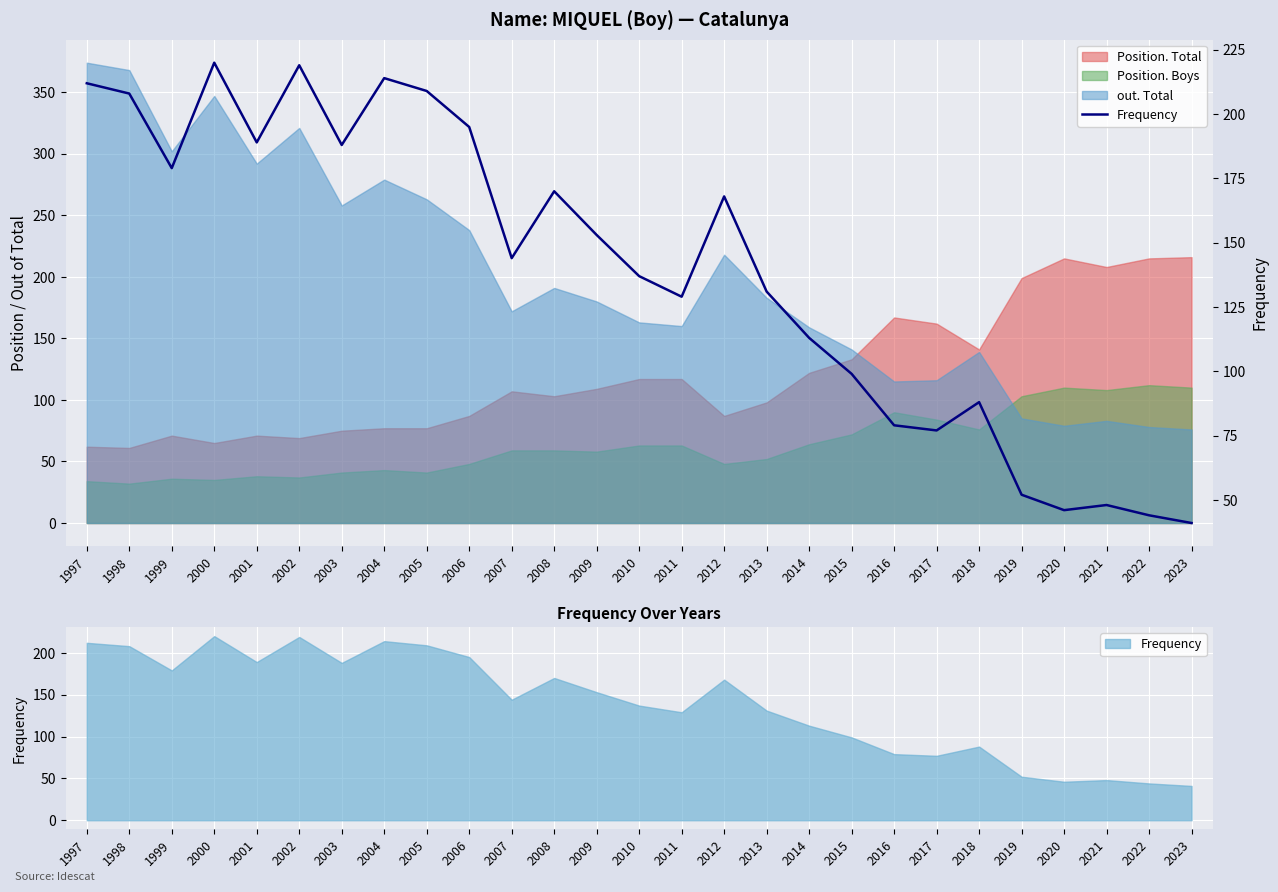

How many points are lower than both their immediate neighbors (excluding endpoints)?

7